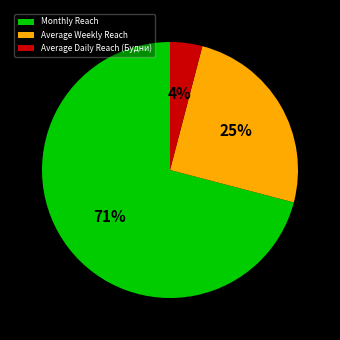

To the nearest percent, what is the difference between the Average Weekly Reach and Average Daily Reach (Будни) slice percentages?

21%